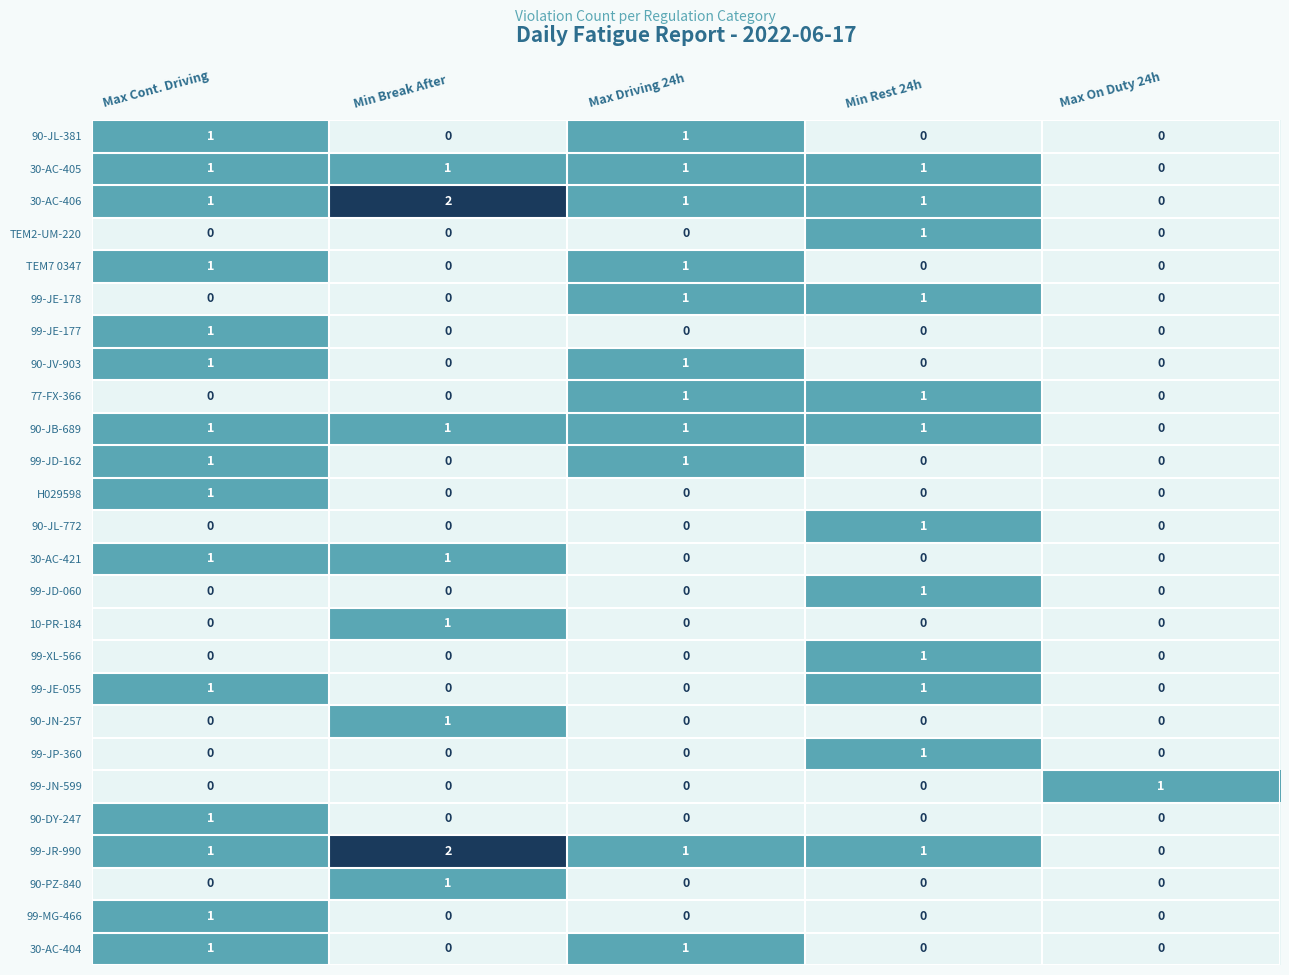

The 99-JE-055 series shows 0 at Max On Duty 24h. True or false?

True